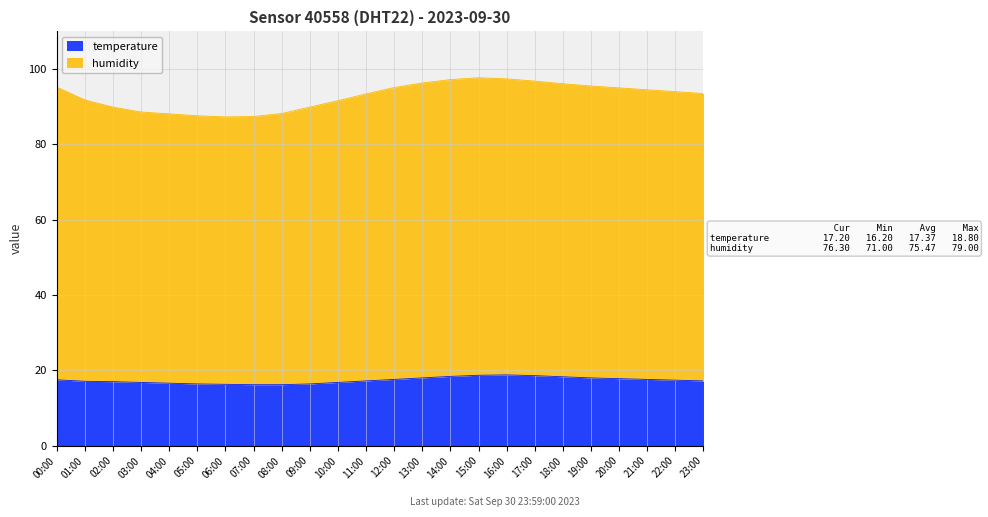

What is the total value across all series at 03:00?

88.6